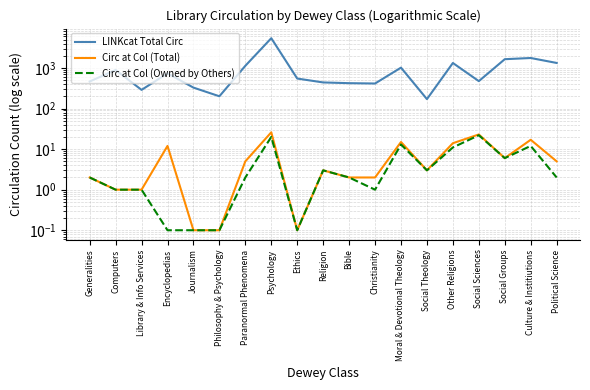

Reading left to right, extract all data points from this chart.

LINKcat Total Circ: 465.0	895.0	289.0	740.0	329.0	201.0	1134.0	5435.0	550.0	441.0	423.0	415.0	1022.0	171.0	1330.0	475.0	1650.0	1766.0	1333.0
Circ at Col (Total): 2.0	1.0	1.0	12.0	0.1	0.1	5.0	26.0	0.1	3.0	2.0	2.0	15.0	3.0	14.0	23.0	6.0	17.0	5.0
Circ at Col (Owned by Others): 2.0	1.0	1.0	0.1	0.1	0.1	2.0	20.0	0.1	3.0	2.0	1.0	13.0	3.0	11.0	22.0	6.0	12.0	2.0